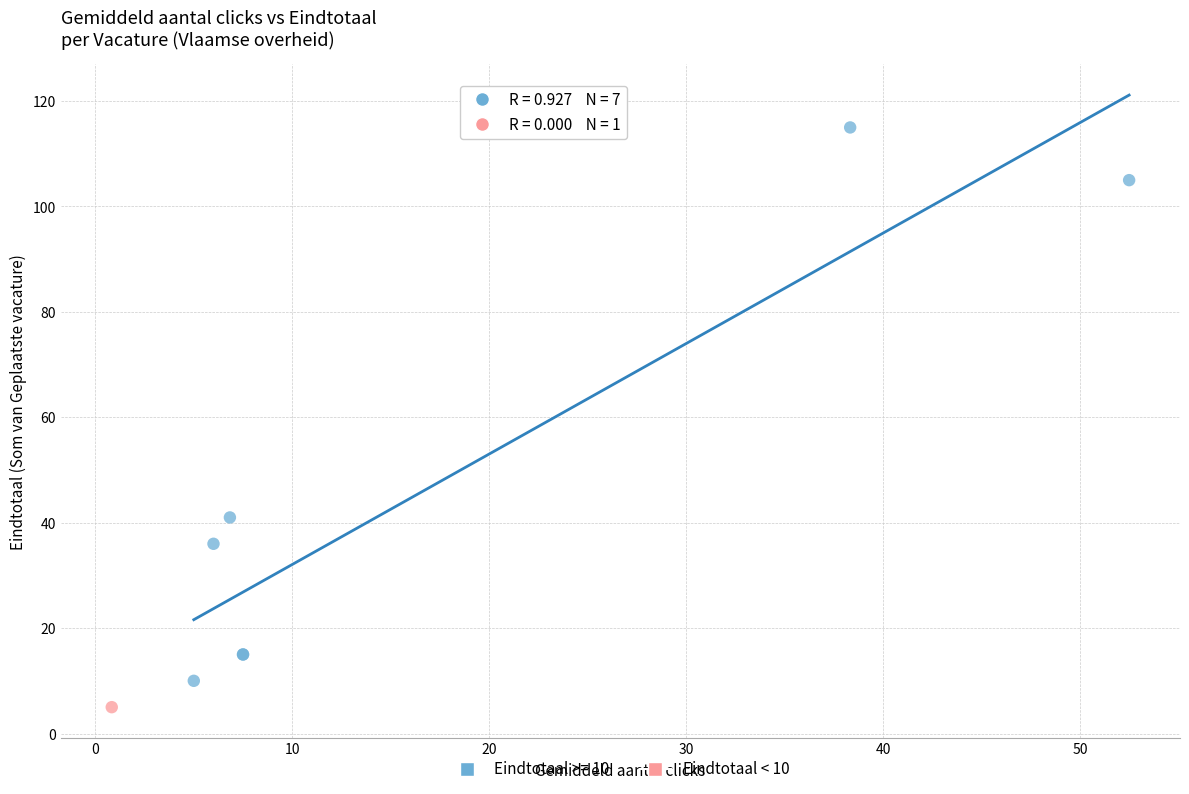

What are all the series names shown in the legend?

Eindtotaal >= 10, Eindtotaal < 10